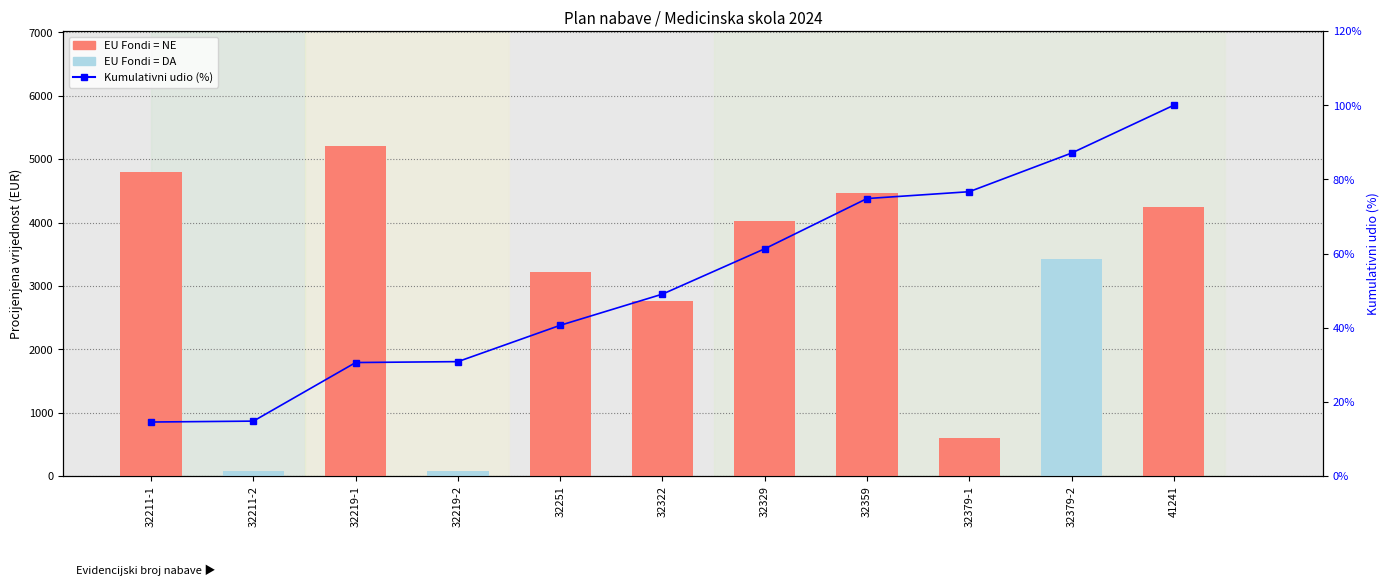

Where is Kumulativni udio (%) nearest to the value 57?

32329